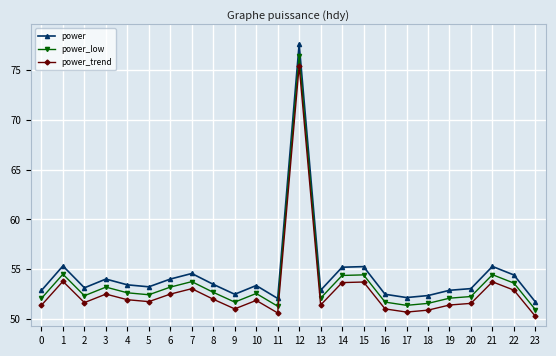

At which category is the sum across all series the highest?

12